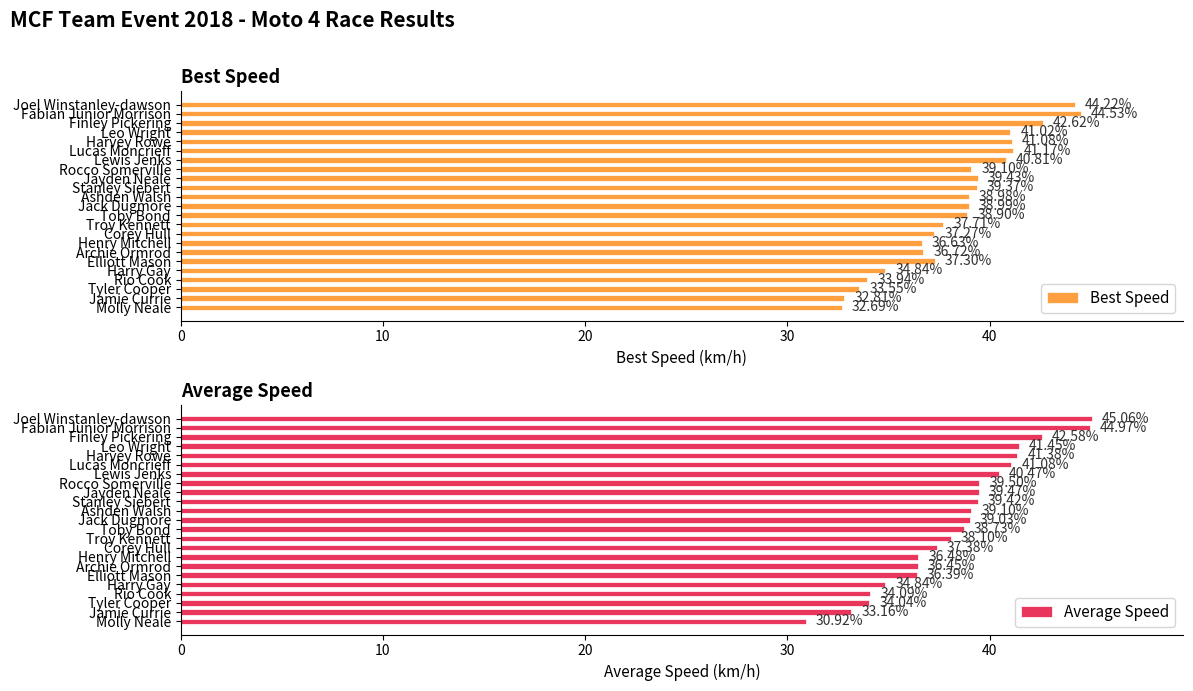

What is the sum of all Average Speed values?

884.1